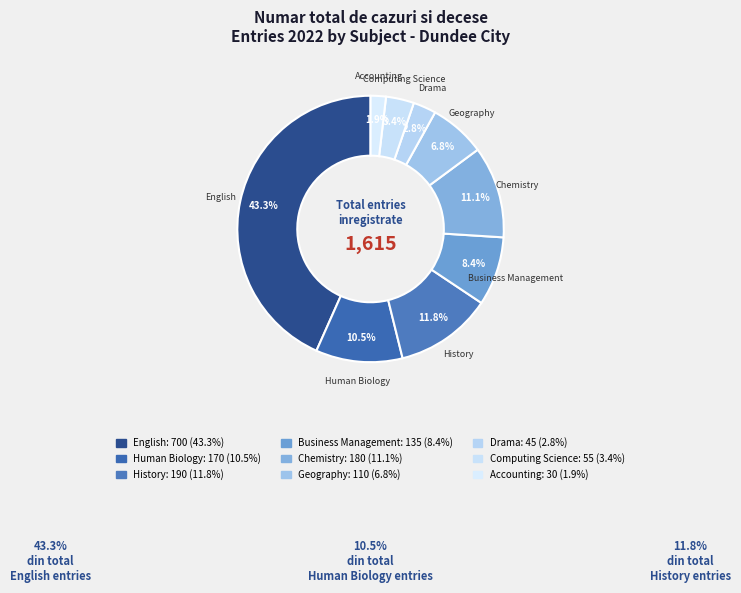

How many slices are in this pie chart?

9